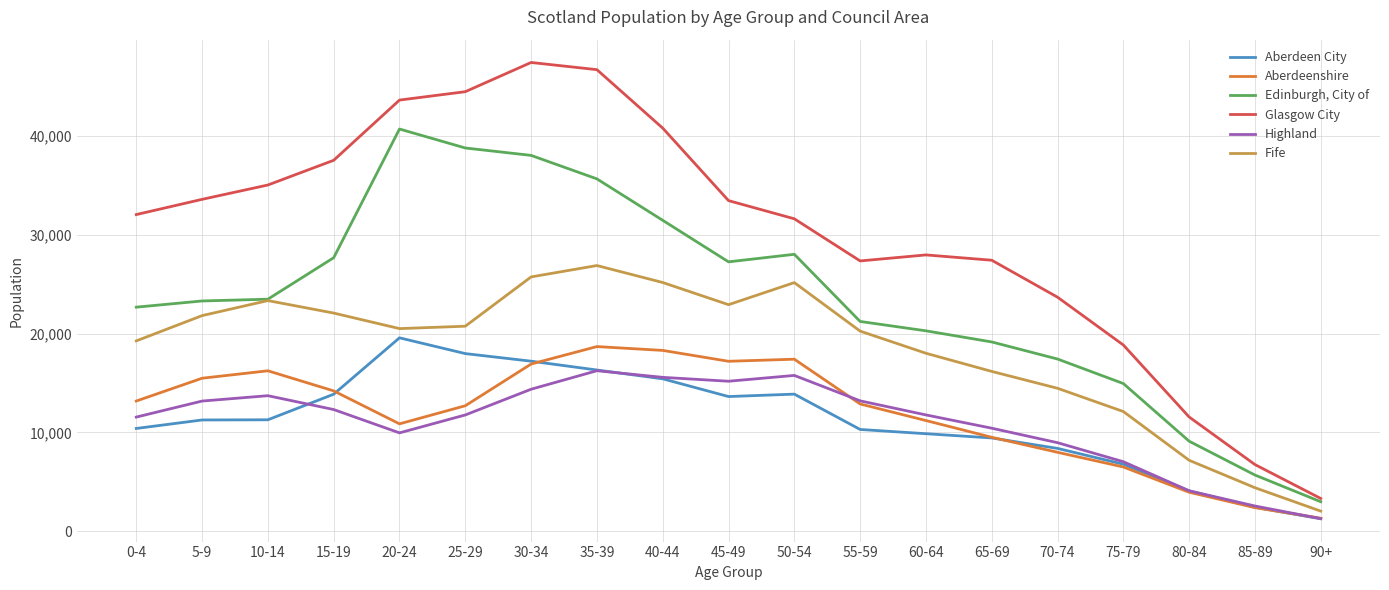

How many interior local peaks does the Fife series have?

3